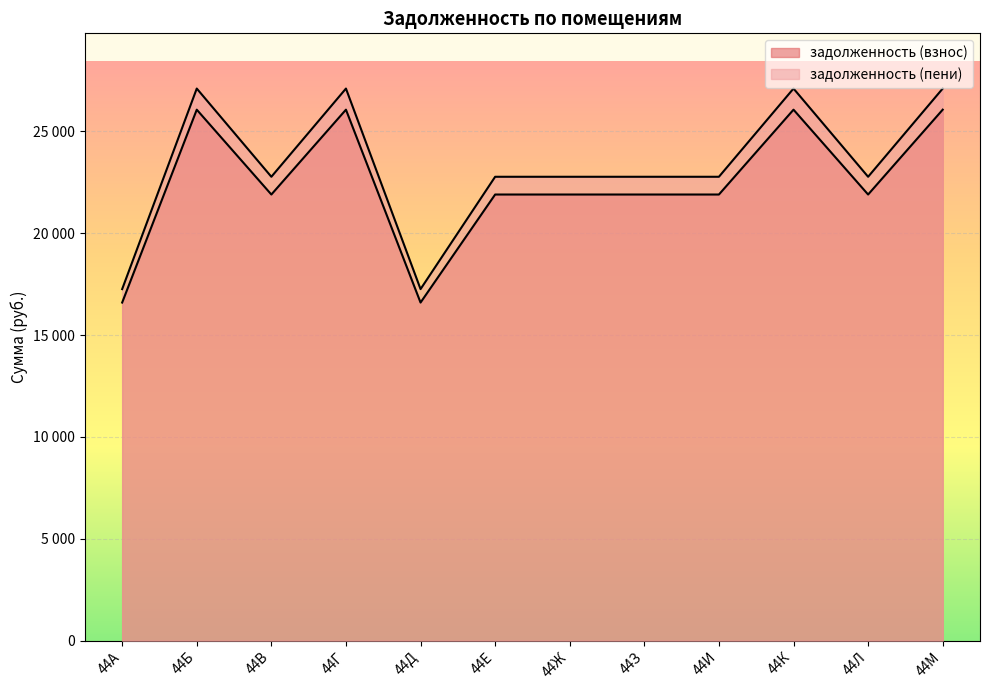

How many distinct data groups are displayed?

2